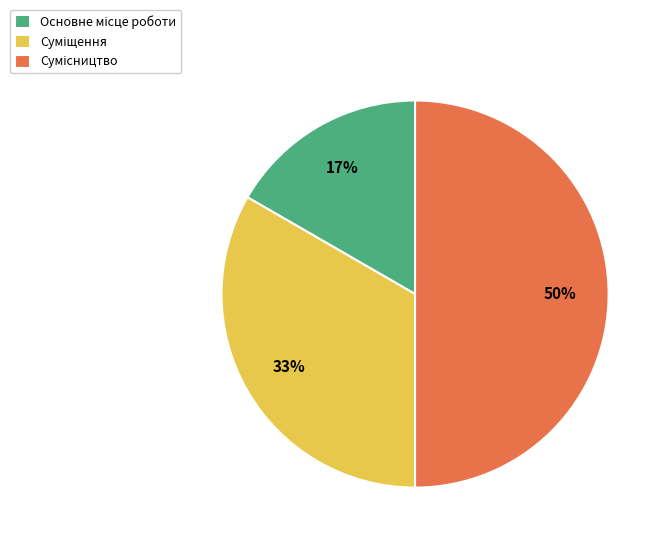

To the nearest percent, what is the difference between the largest and smallest slice percentages?

33%